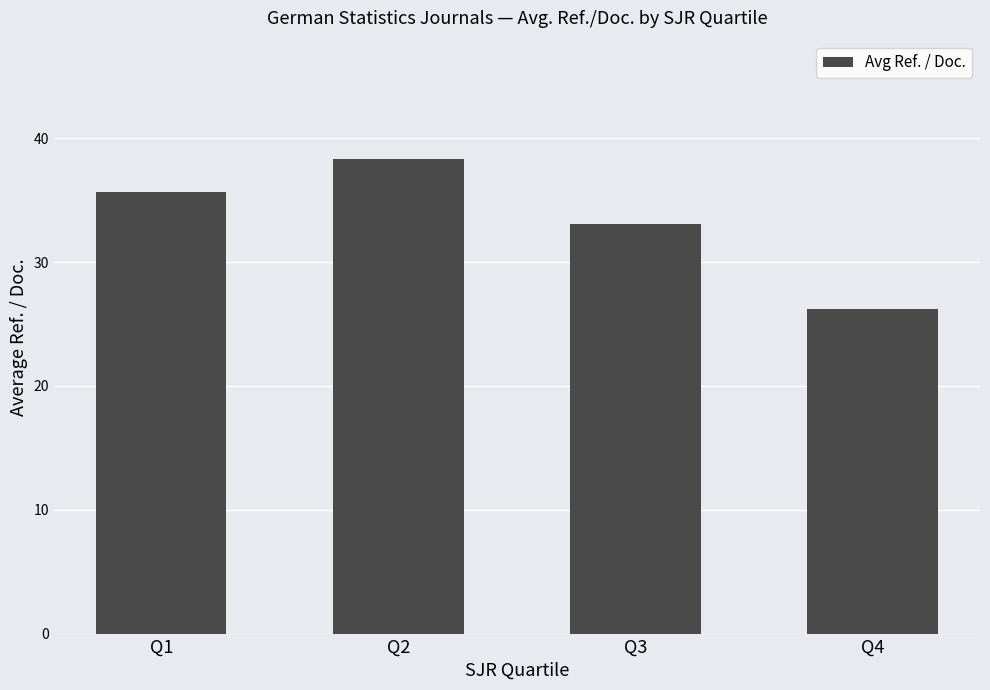

What value does the data have at Q3?

33.1